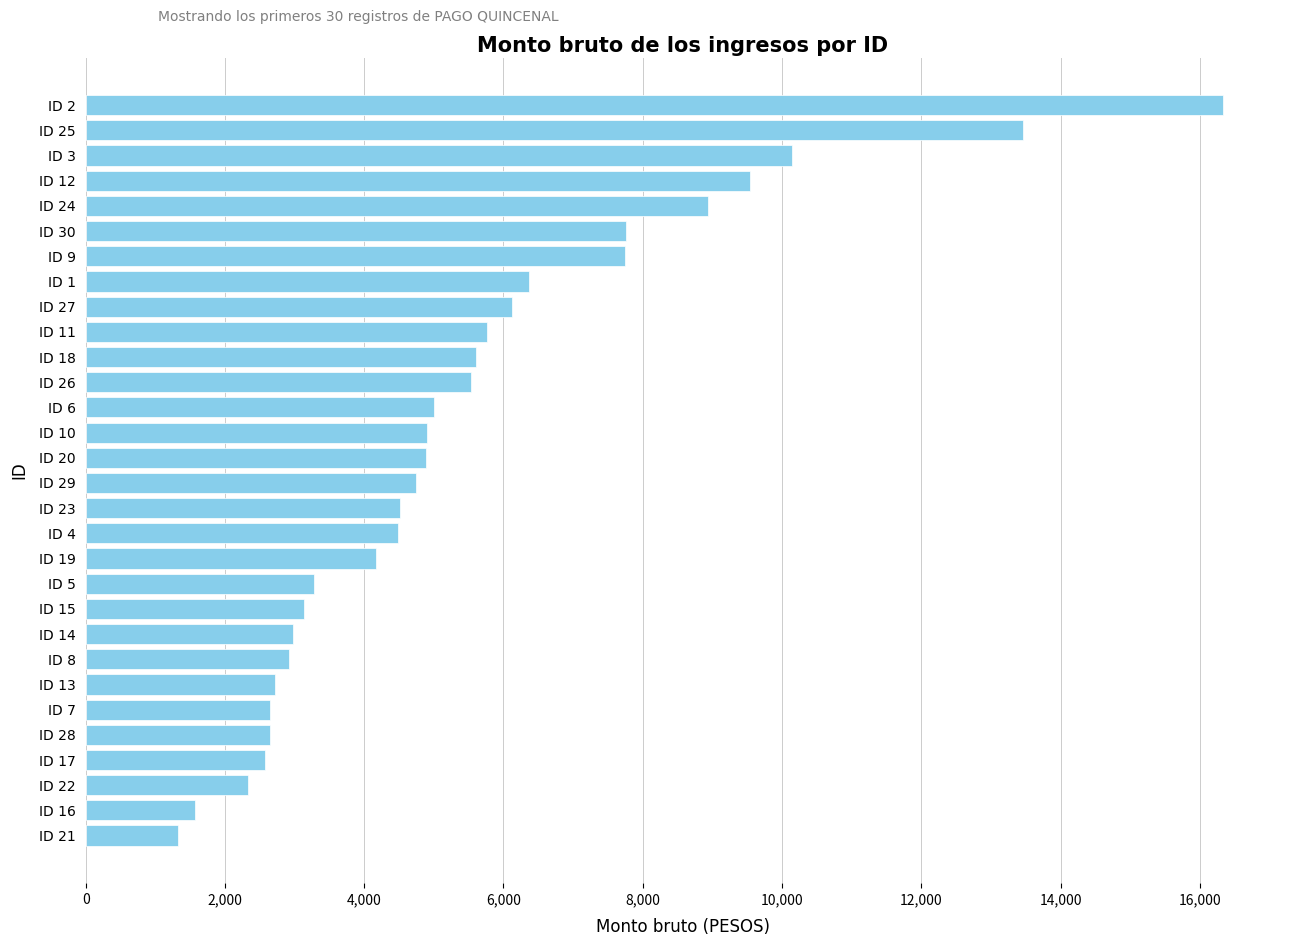

What is the label of the 22nd bar from the bottom?

ID 27